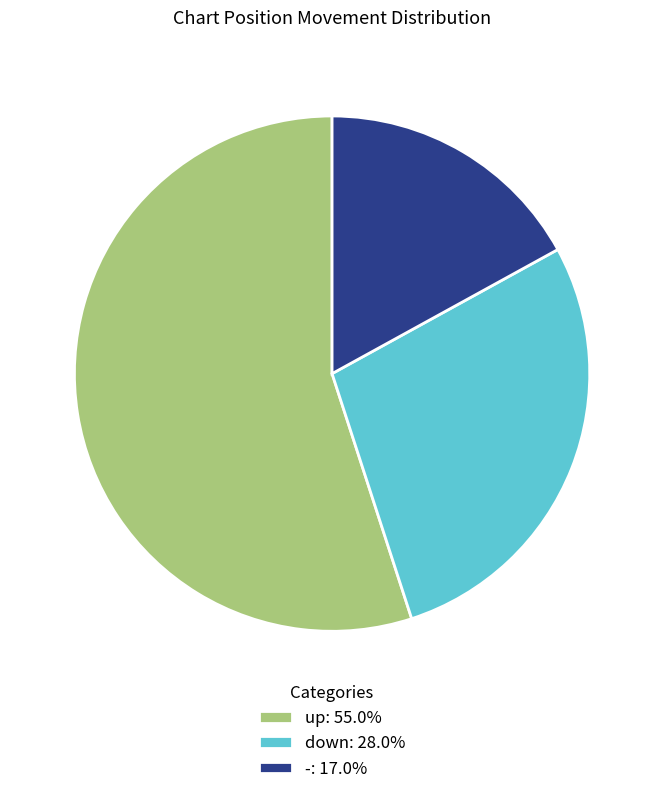

Is there a majority slice in this chart?

Yes